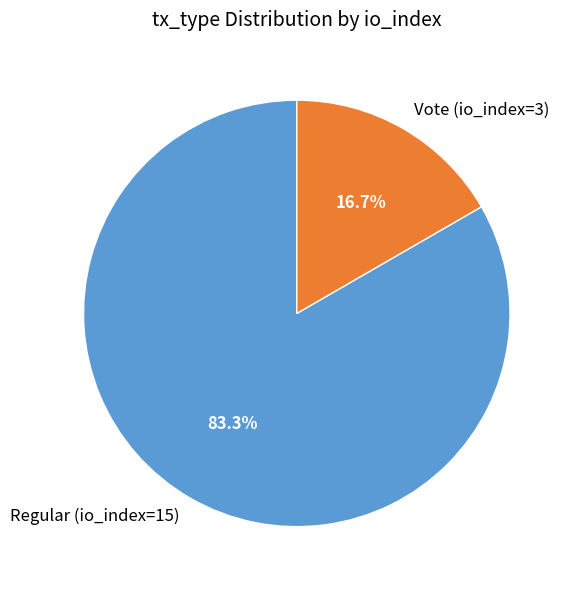

To the nearest percent, what percentage of the pie is Vote (io_index=3)?

17%